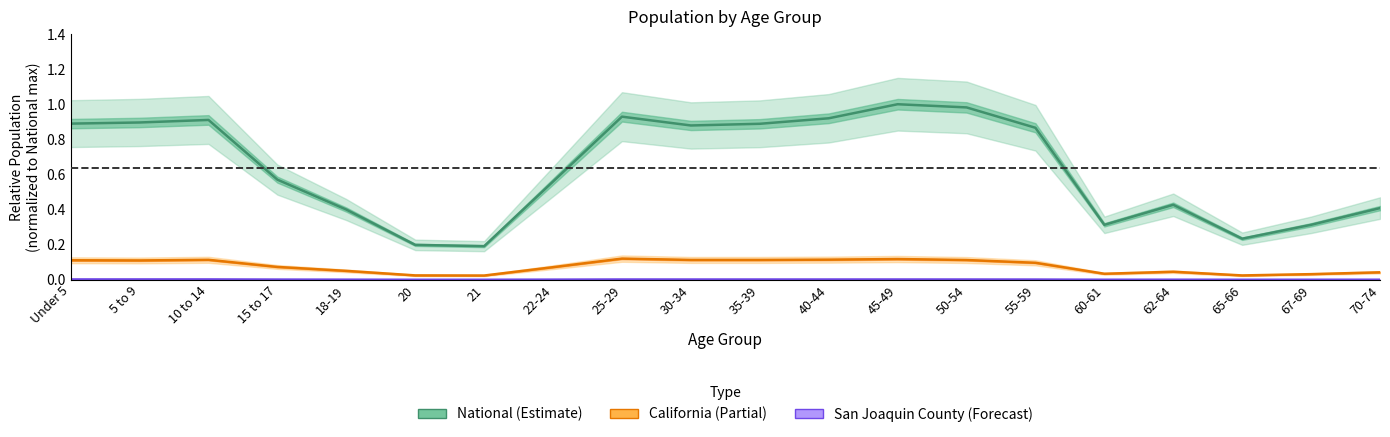

Reading left to right, transcribe all the data shown in this chart.

National: Under 5=0.9	5 to 9=0.9	10 to 14=0.9	15 to 17=0.6	18-19=0.4	20=0.2	21=0.2	22-24=0.6	25-29=0.9	30-34=0.9	35-39=0.9	40-44=0.9	45-49=1.0	50-54=1.0	55-59=0.9	60-61=0.3	62-64=0.4	65-66=0.2	67-69=0.3	70-74=0.4
California: Under 5=0.1	5 to 9=0.1	10 to 14=0.1	15 to 17=0.1	18-19=0.1	20=0.0	21=0.0	22-24=0.1	25-29=0.1	30-34=0.1	35-39=0.1	40-44=0.1	45-49=0.1	50-54=0.1	55-59=0.1	60-61=0.0	62-64=0.0	65-66=0.0	67-69=0.0	70-74=0.0
San Joaquin County: Under 5=0.0	5 to 9=0.0	10 to 14=0.0	15 to 17=0.0	18-19=0.0	20=0.0	21=0.0	22-24=0.0	25-29=0.0	30-34=0.0	35-39=0.0	40-44=0.0	45-49=0.0	50-54=0.0	55-59=0.0	60-61=0.0	62-64=0.0	65-66=0.0	67-69=0.0	70-74=0.0